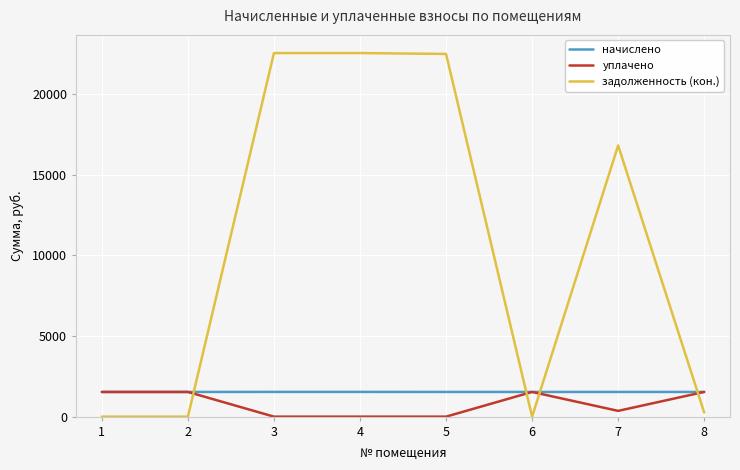

What is the sum of all уплачено values?

6476.5